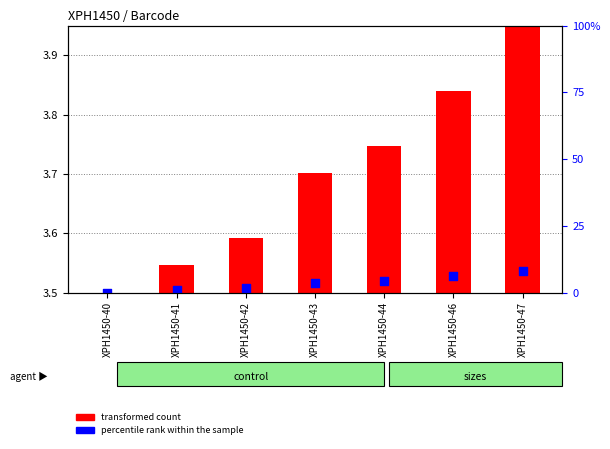

What is the total value across all series at XPH1450-43?

3.7